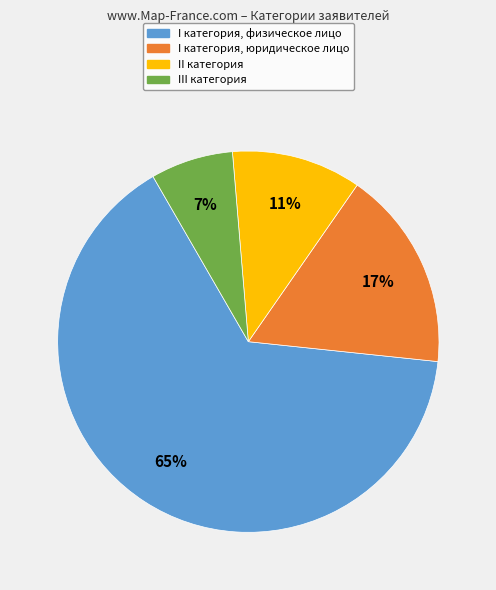

What is the smallest slice in the pie chart?

III категория